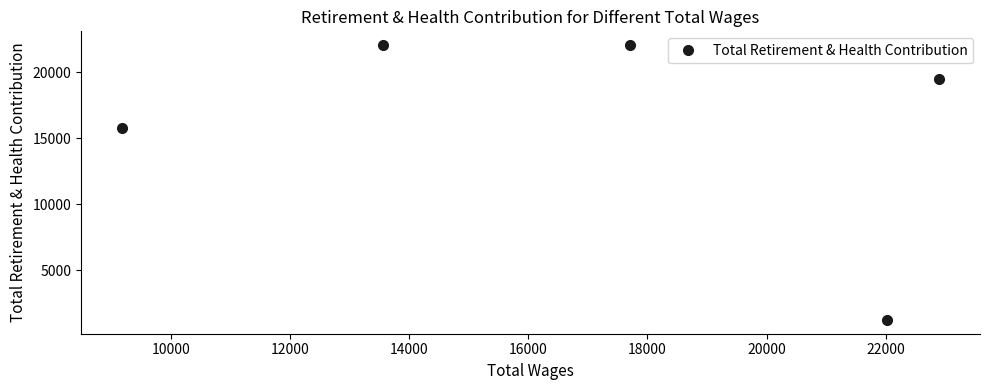

What is the smallest value displayed?

1239